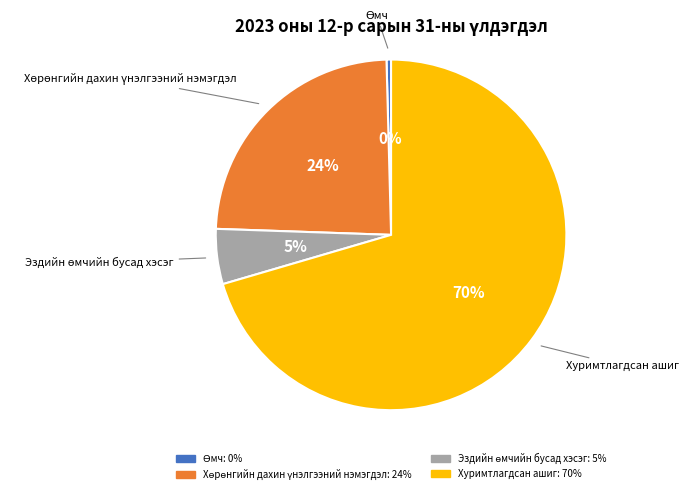

To the nearest percent, what is the average slice percentage?

25%